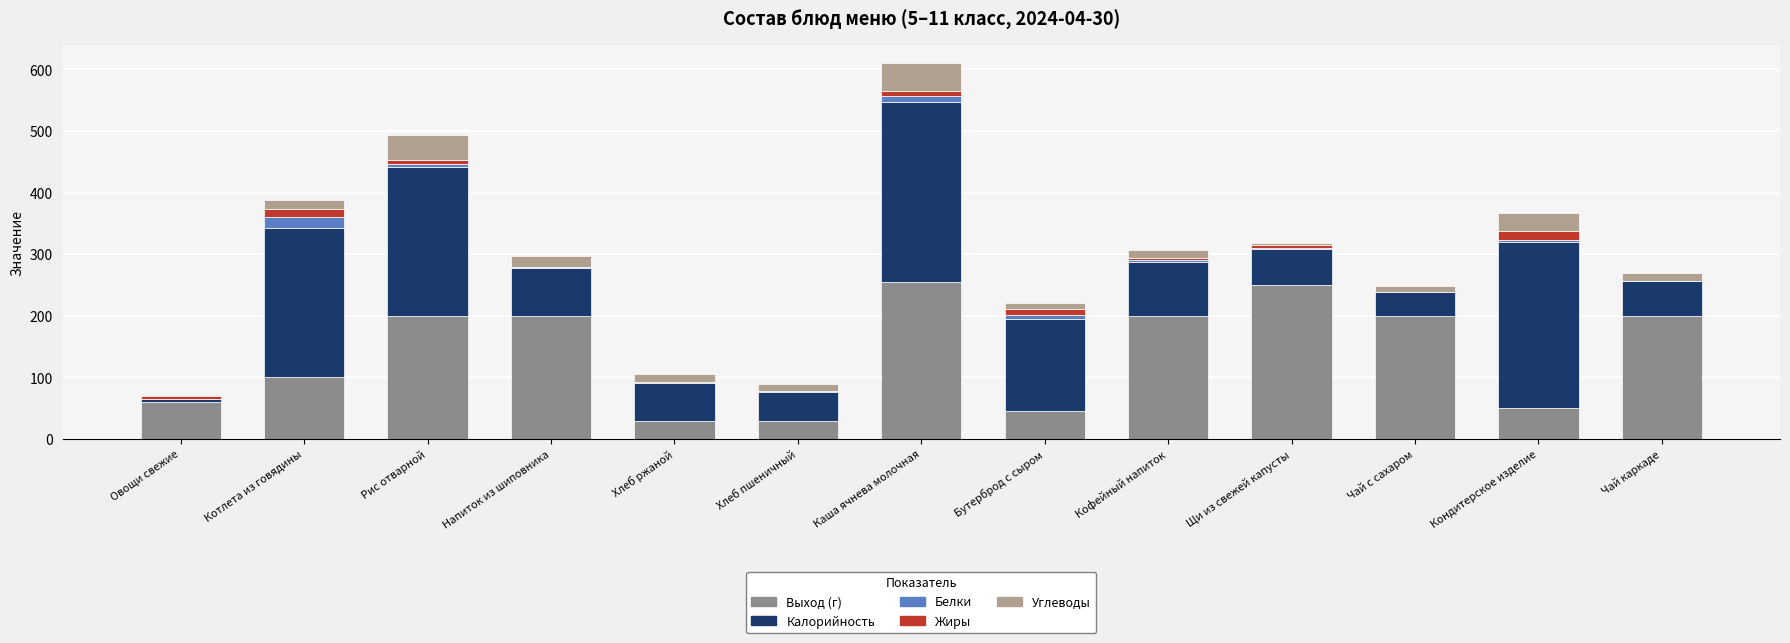

Is it true that Выход (г) equals 200.0 at Чай с сахаром?

True